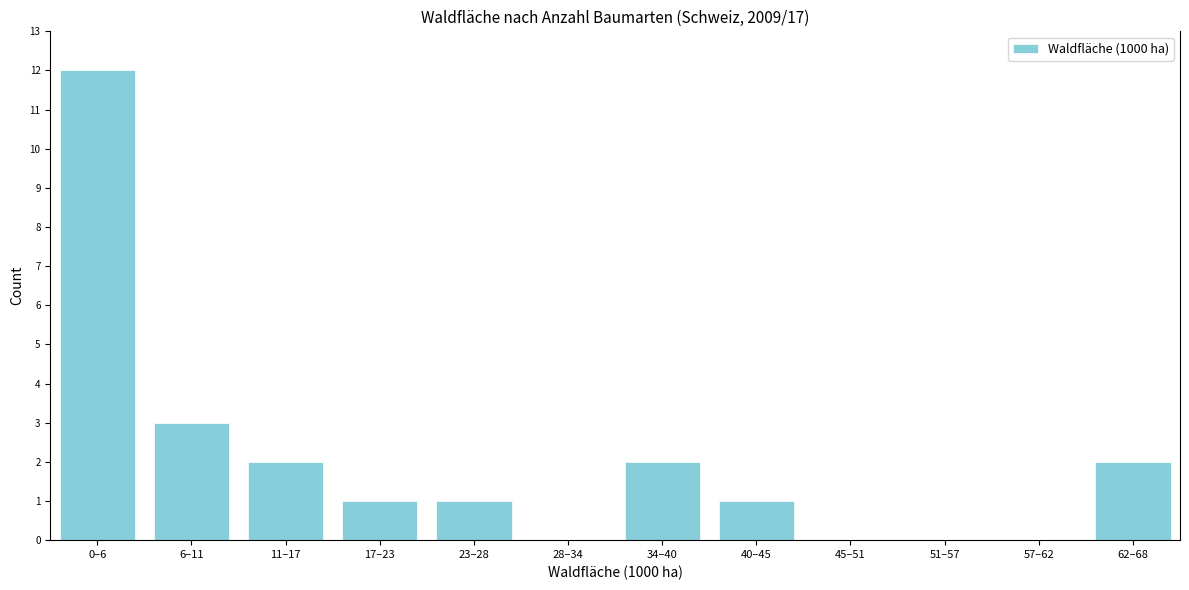

Reading left to right, extract all data points from this chart.

0–6=12	6–11=3	11–17=2	17–23=1	23–28=1	28–34=0	34–40=2	40–45=1	45–51=0	51–57=0	57–62=0	62–68=2